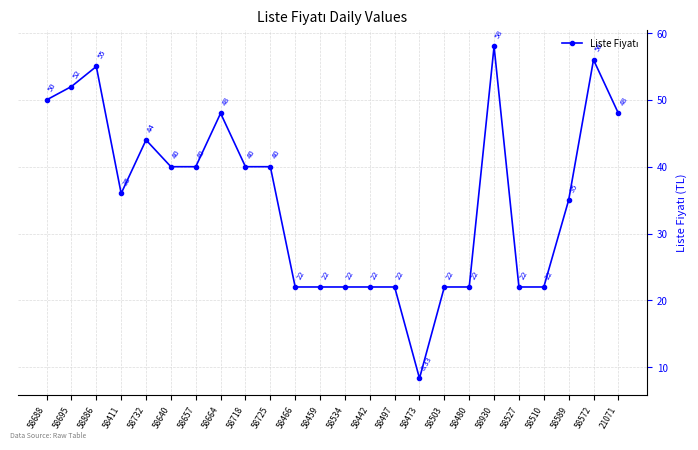

Reading left to right, list all the values displayed in this chart.

50.0	52.0	55.0	36.0	44.0	40.0	40.0	48.0	40.0	40.0	22.0	22.0	22.0	22.0	22.0	8.3	22.0	22.0	58.0	22.0	22.0	35.0	56.0	48.0